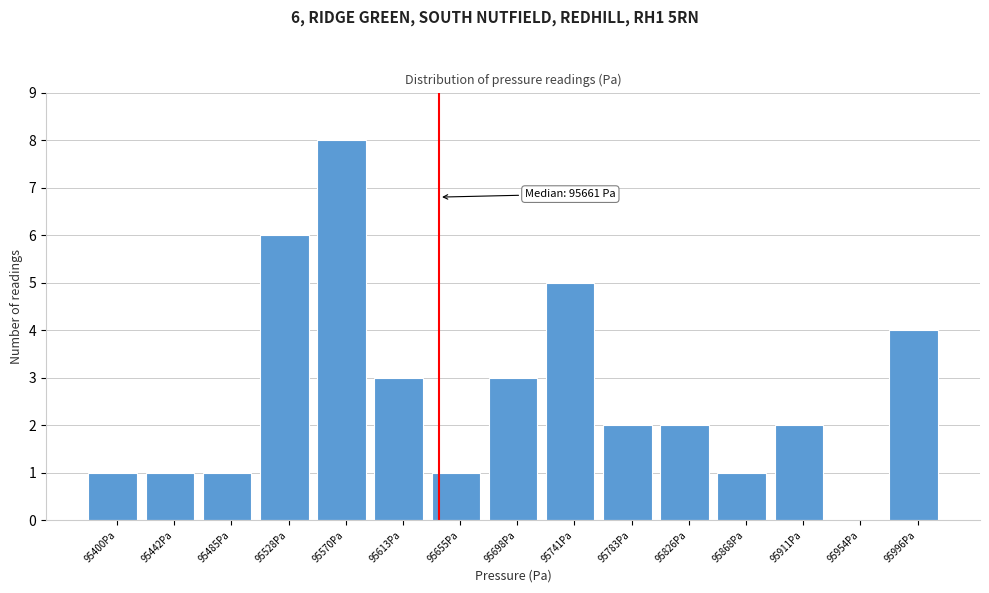

Reading left to right, transcribe all the data shown in this chart.

95400Pa=1	95442Pa=1	95485Pa=1	95528Pa=6	95570Pa=8	95613Pa=3	95655Pa=1	95698Pa=3	95741Pa=5	95783Pa=2	95826Pa=2	95868Pa=1	95911Pa=2	95954Pa=0	95996Pa=4